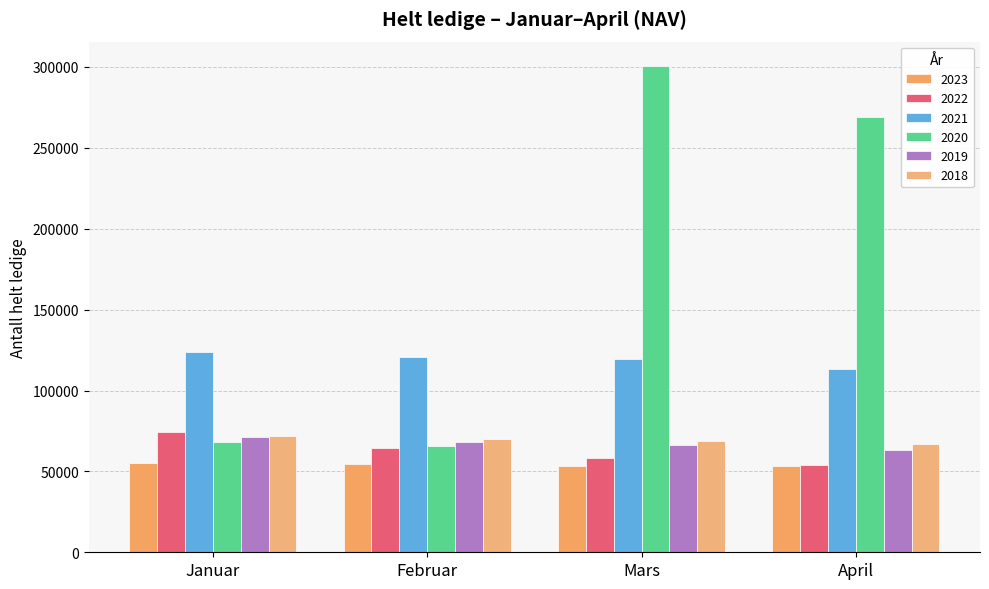

Which series has the widest spread of values?

2020